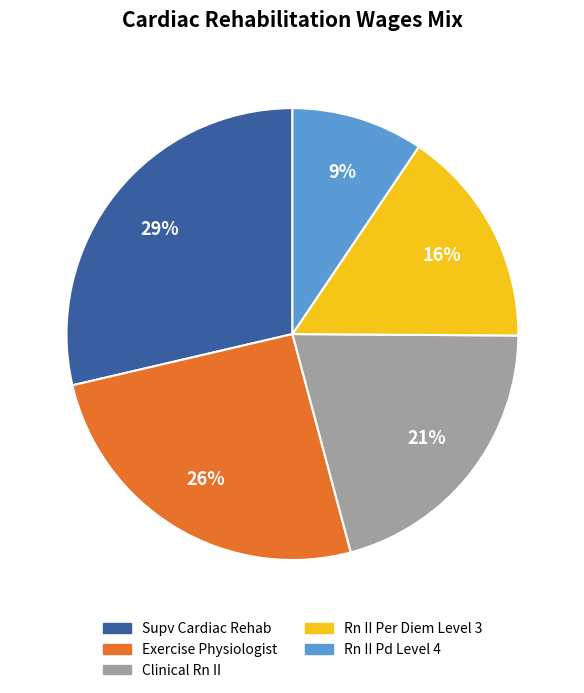

Combined, do Rn II Pd Level 4 and Clinical Rn II account for over 50%?

No